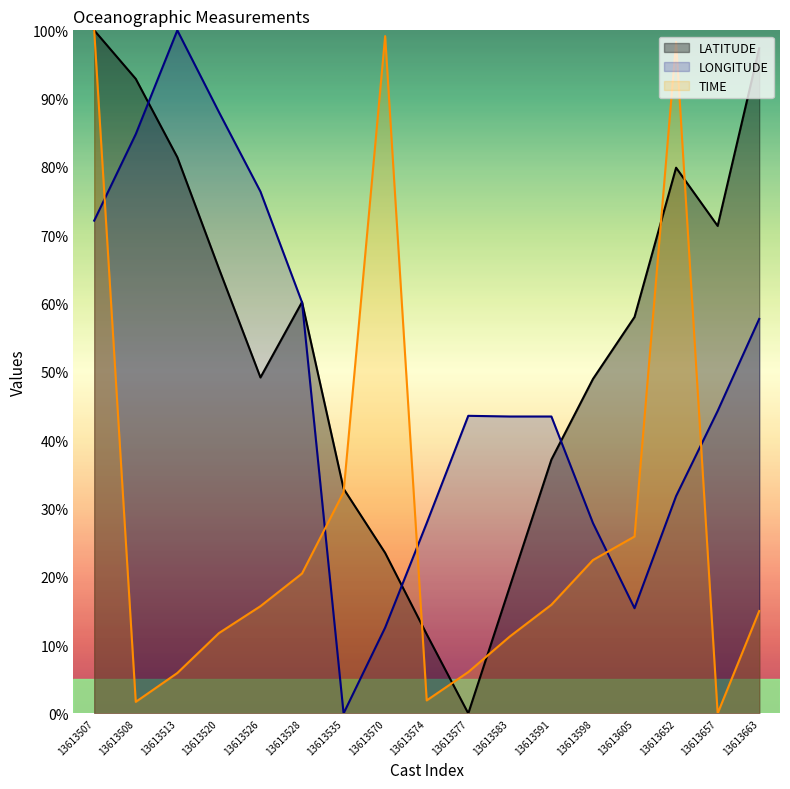

How many interior local peaks does the LONGITUDE series have?

2